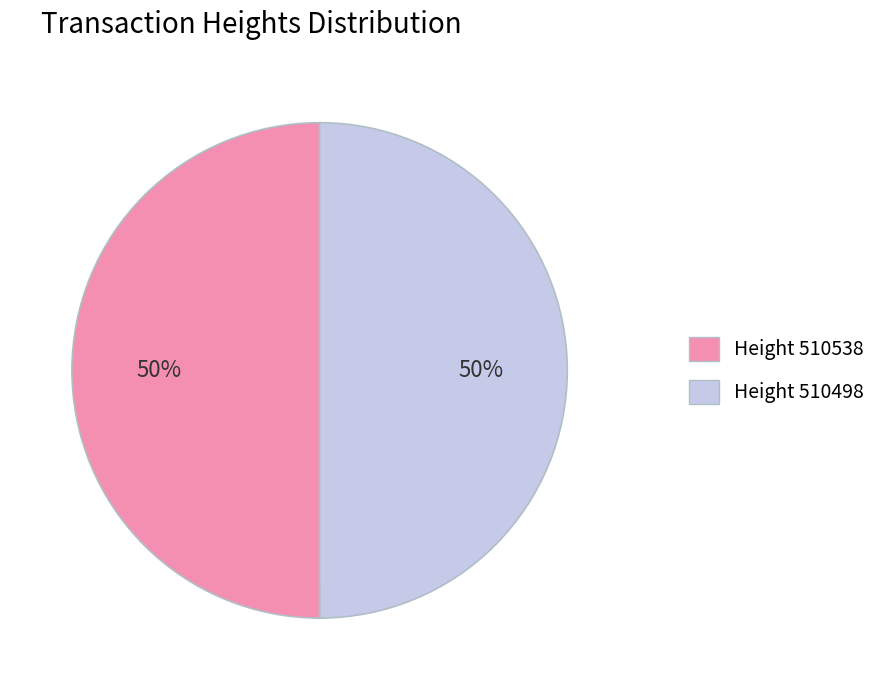

To the nearest percent, what is the average slice percentage?

50%